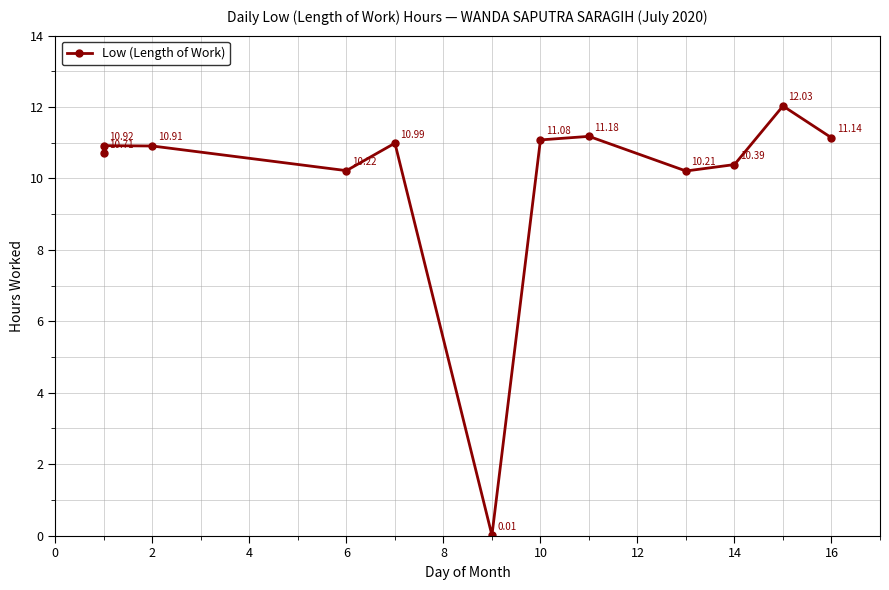

What is the sum of the values at 10 and 2?

22.0